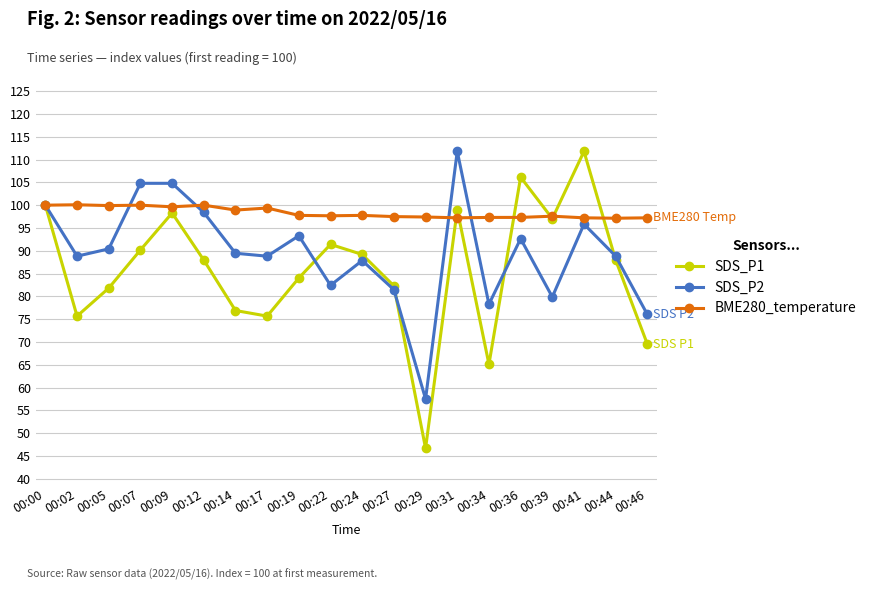

Which category has the lowest value in the SDS_P1 series?

00:29